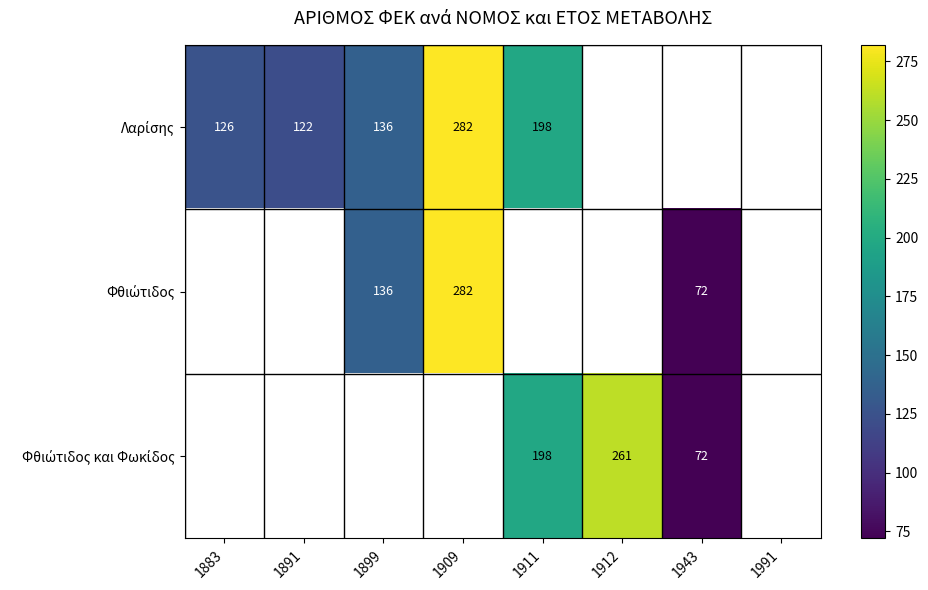

True or false: Φθιώτιδος και Φωκίδος has a value of 261.0 at 1912.

True